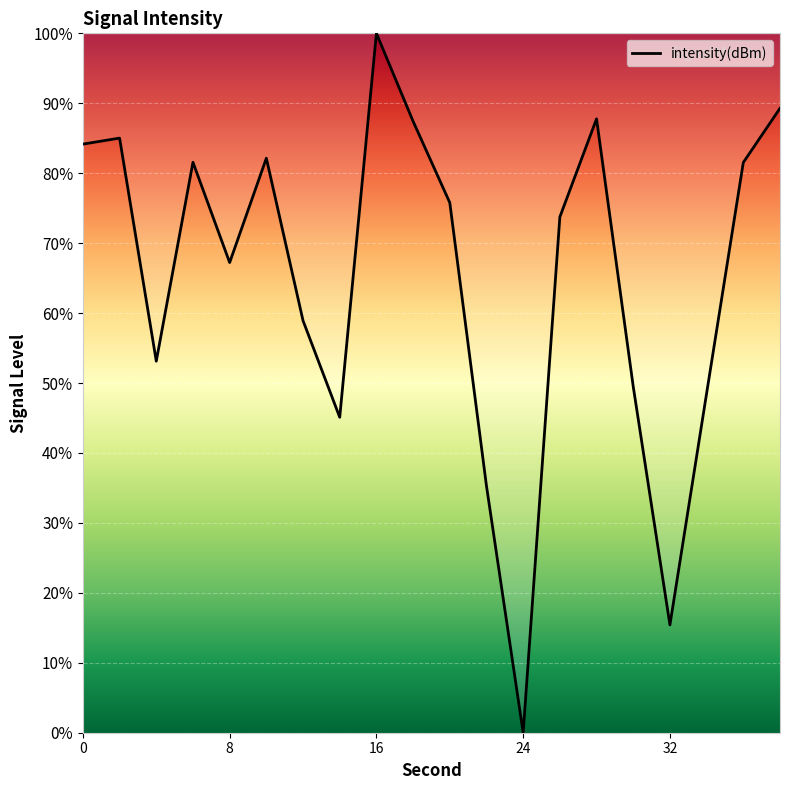

Is this an area chart (filled region under the line)?

Yes